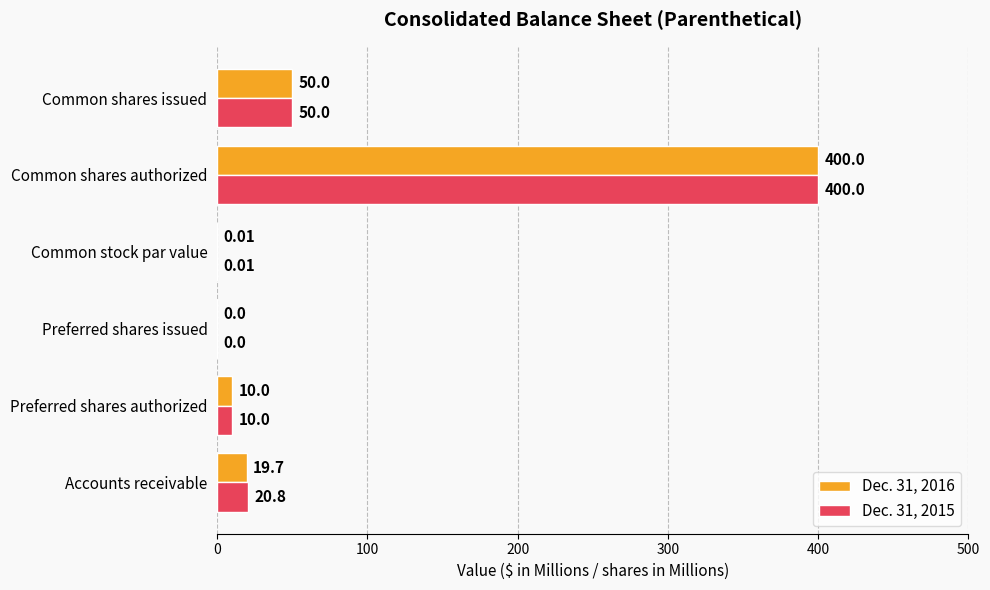

At which label is Dec. 31, 2015 closest to 200?

Common shares issued